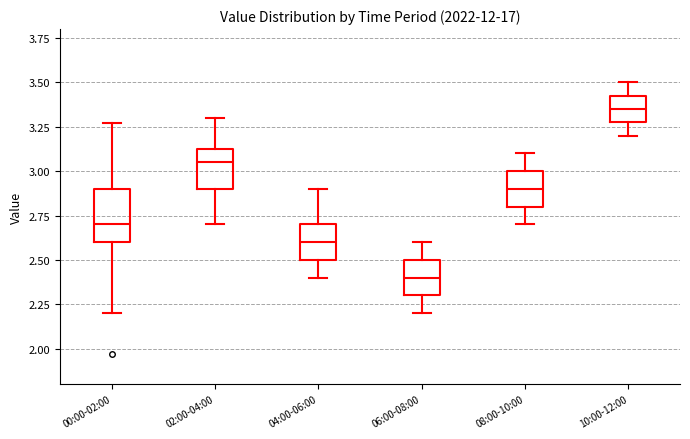

Comparing the boxes themselves (not the whiskers), which one is the tallest?

00:00-02:00